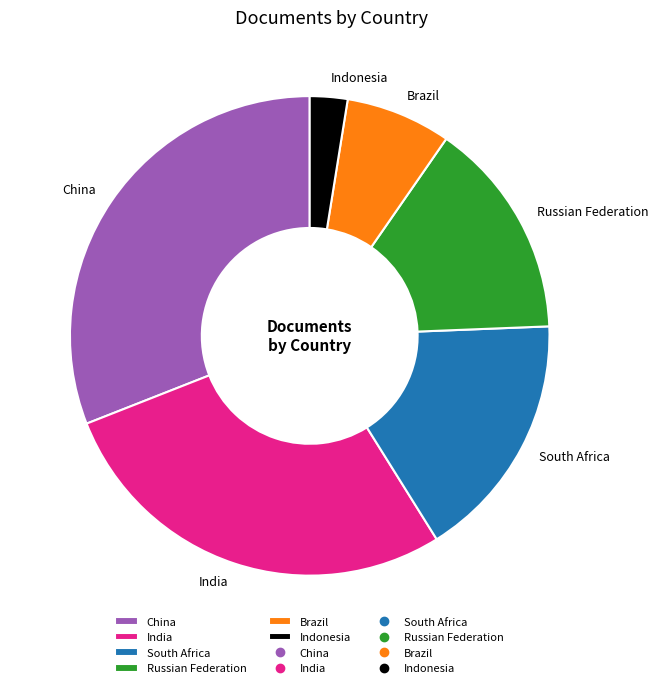

Approximately how many times larger is the value at Russian Federation compared to South Africa?

0.9